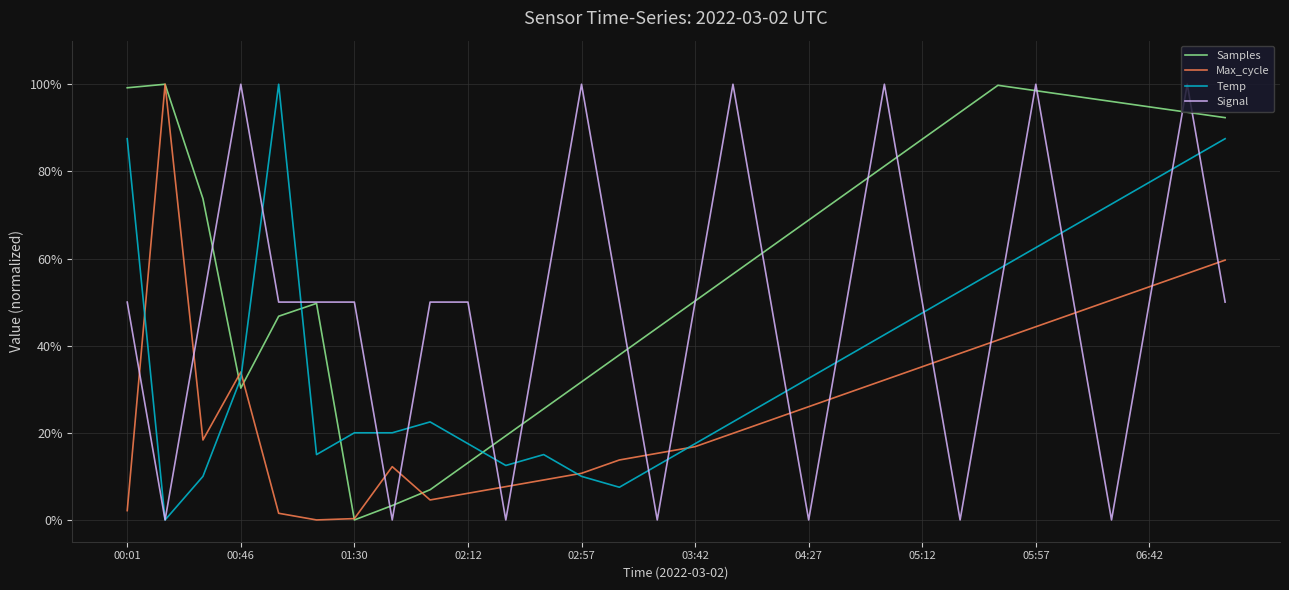

Which series has the largest total across all categories?

Samples